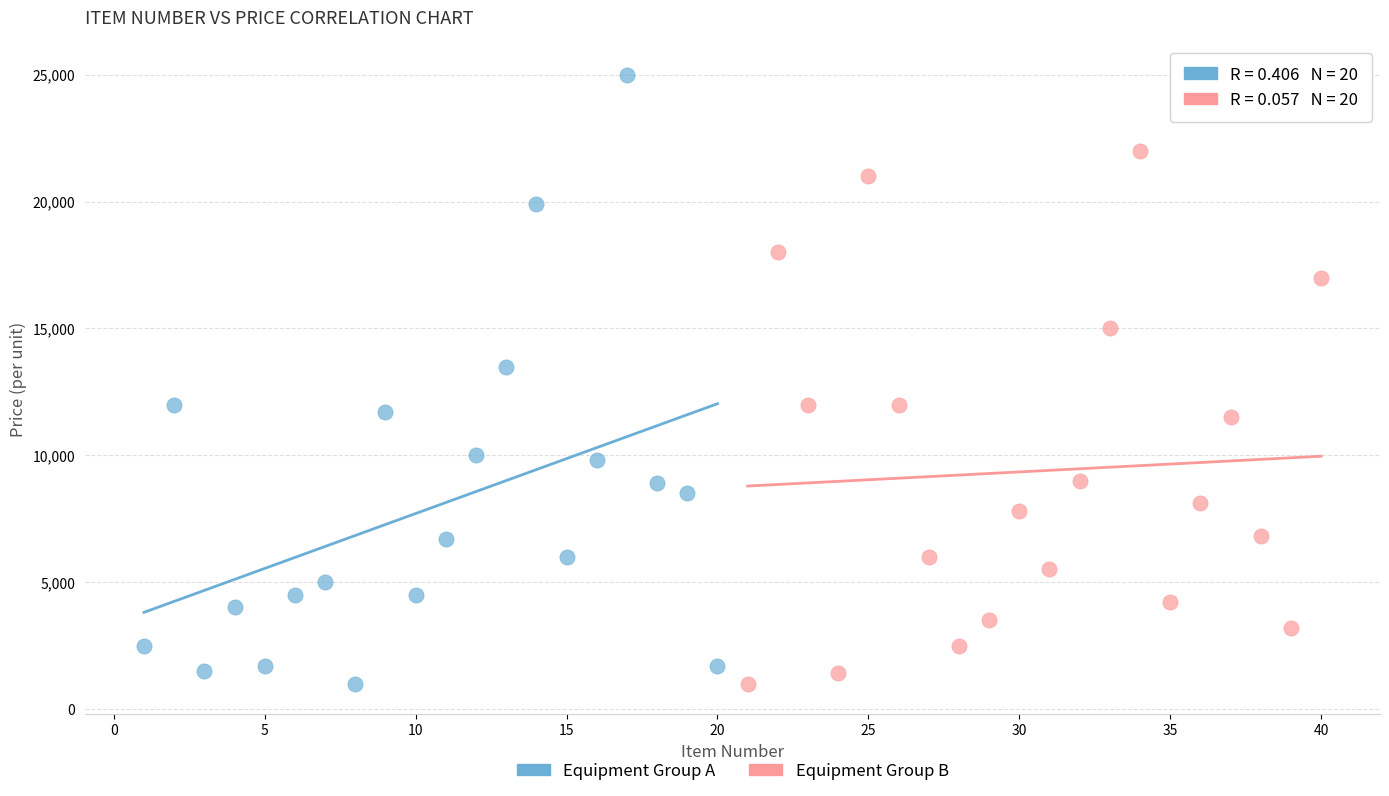

What are all the series names shown in the legend?

Equipment Group A, Equipment Group B